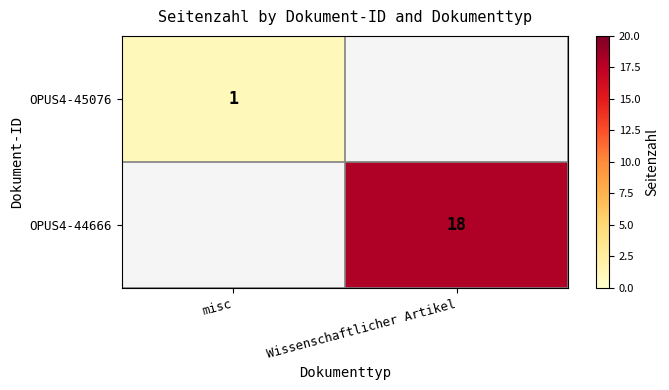

Is it true that OPUS4-44666 equals 24 at Wissenschaftlicher Artikel?

False